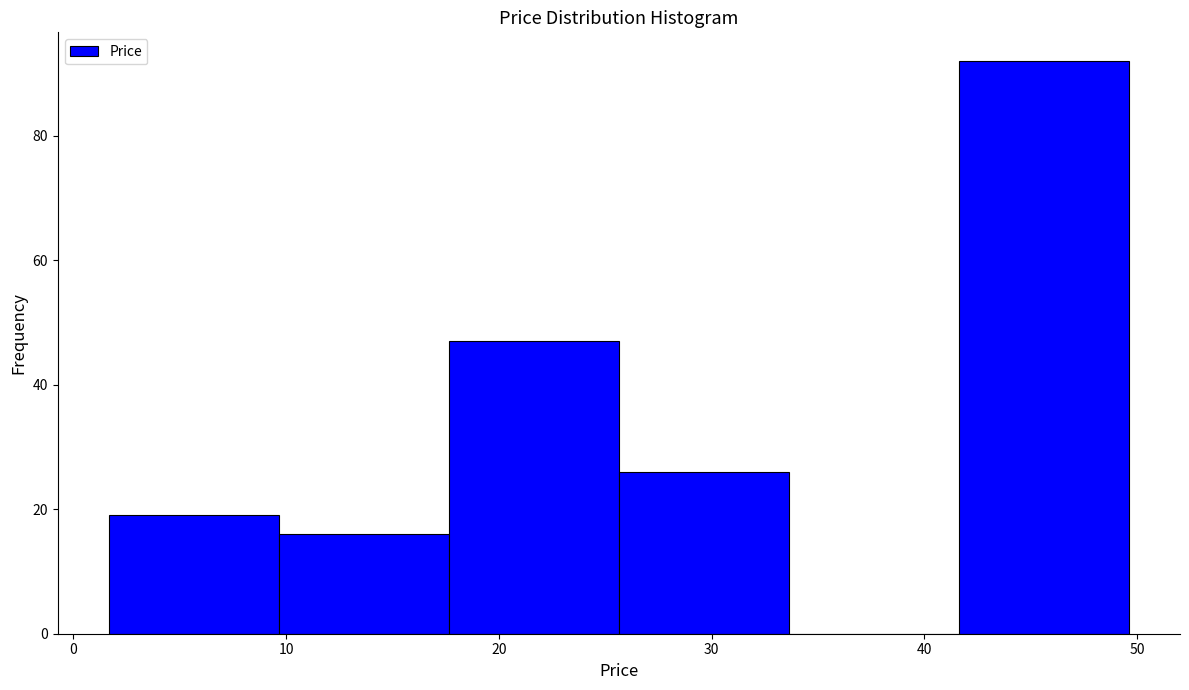

How tall is the bar that spans 10 to 18 on the x-axis? Neither the bar edges nor the heights are printed on the chart, so give them approximately, as read against the axes.

16